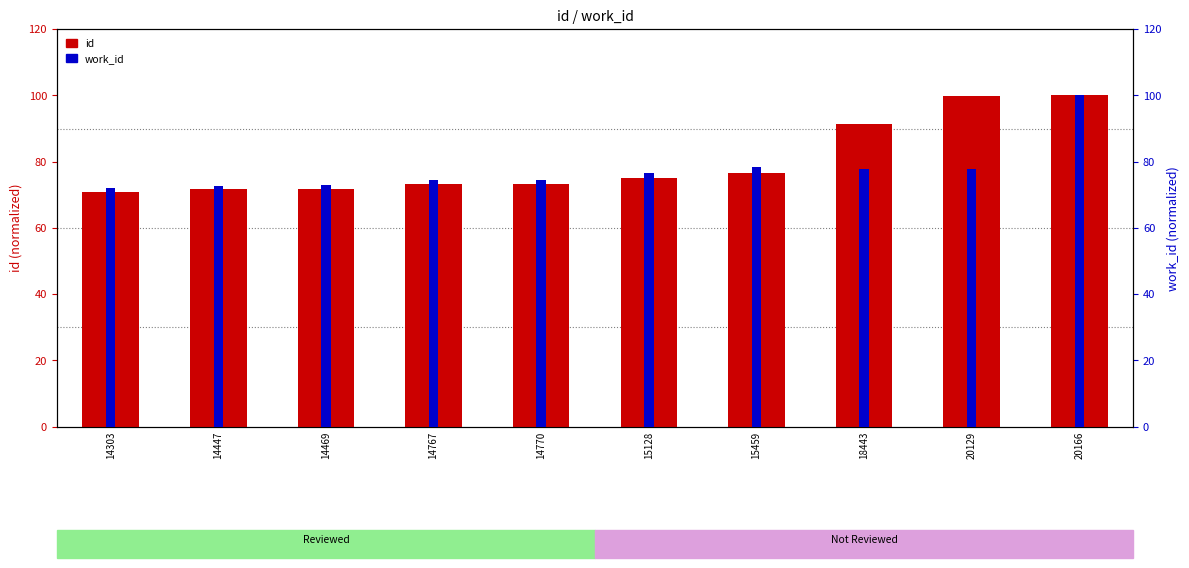

Reading left to right, extract all data points from this chart.

id: 14303=70.9	14447=71.6	14469=71.7	14767=73.2	14770=73.2	15128=75.0	15459=76.7	18443=91.5	20129=99.8	20166=100.0
work_id: 14303=72.1	14447=72.7	14469=72.9	14767=74.5	14770=74.5	15128=76.7	15459=78.5	18443=77.7	20129=77.7	20166=100.0